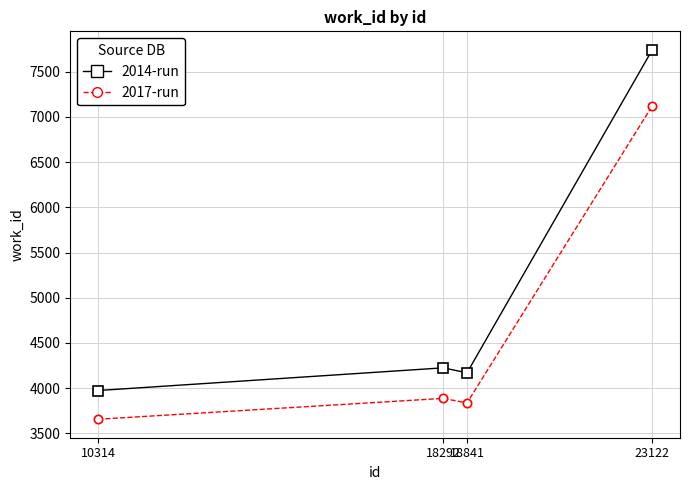

What are all the series names shown in the legend?

2014-run, 2017-run